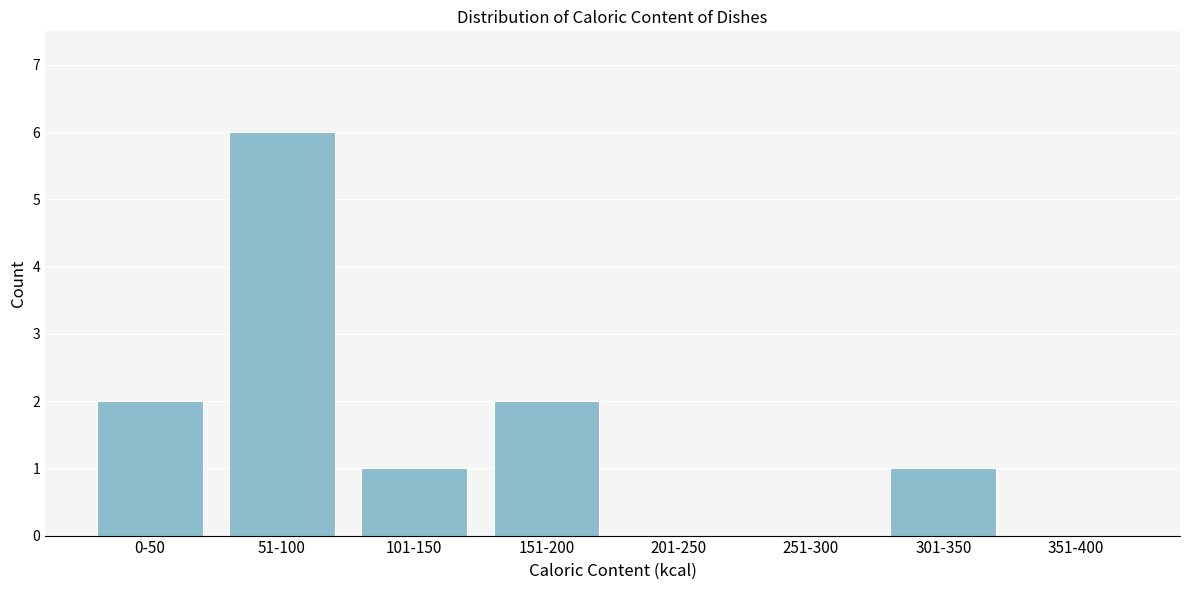

Reading left to right, what are all the values shown in this chart?

0-50=2	51-100=6	101-150=1	151-200=2	201-250=0	251-300=0	301-350=1	351-400=0